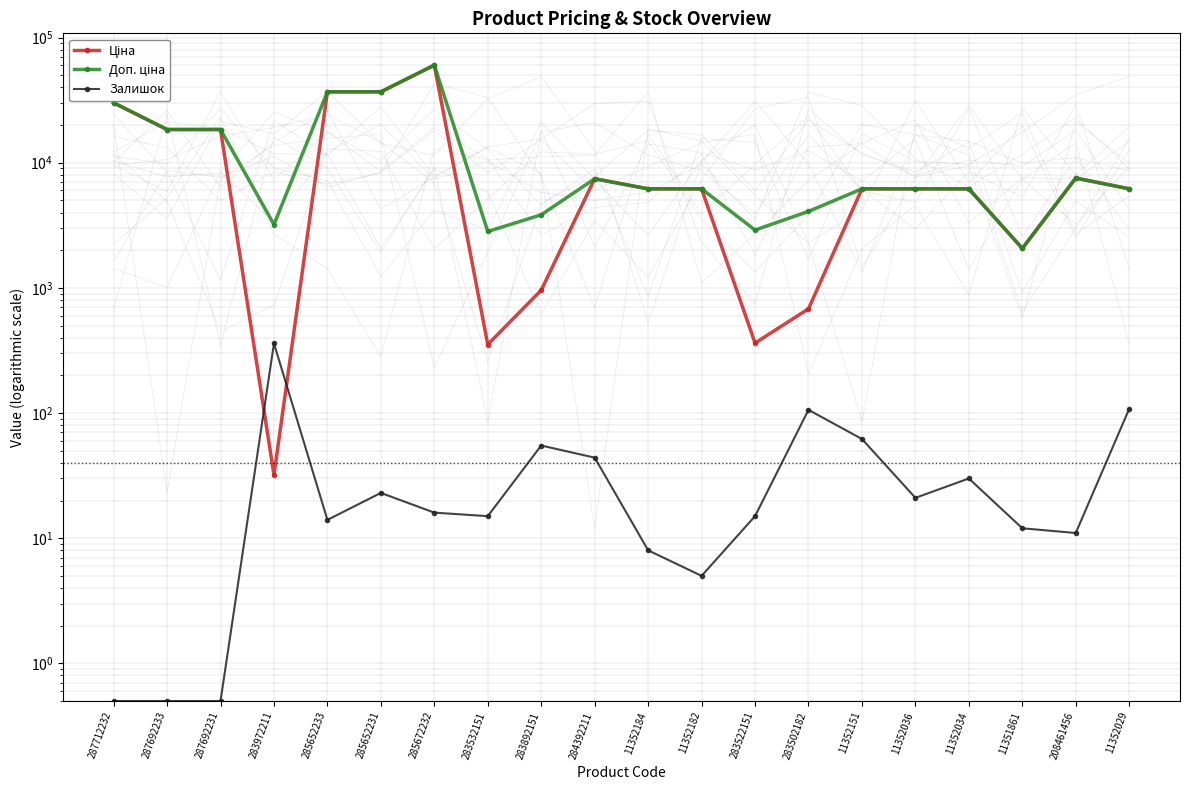

What is the difference between the maximum and second lowest values in the Доп. ціна series?

57384.4